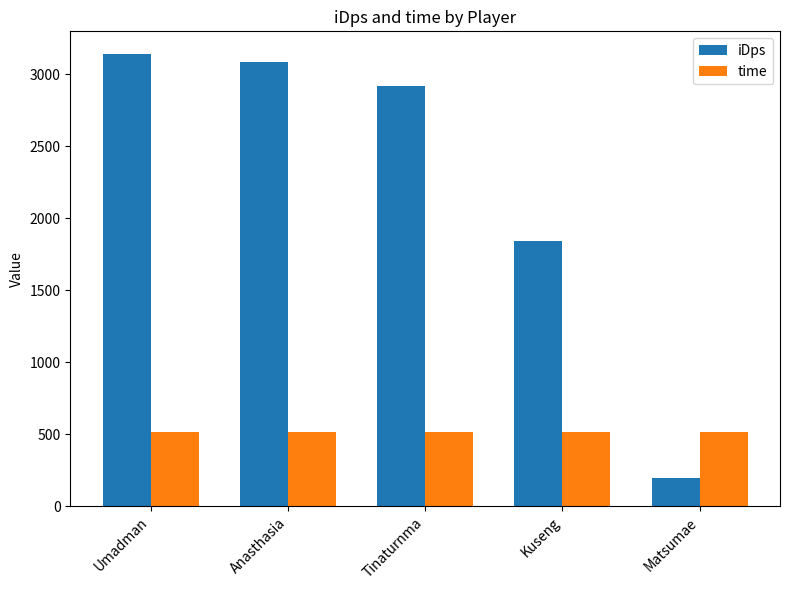

Which series changed the most between Umadman and Kuseng?

iDps